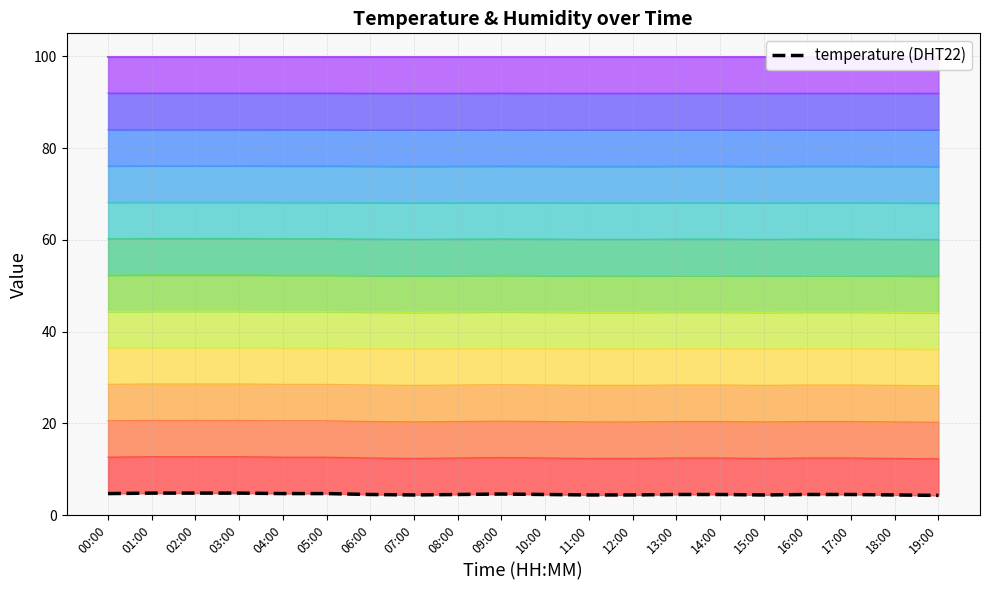

What is the label of the 16th point from the left?

15:00